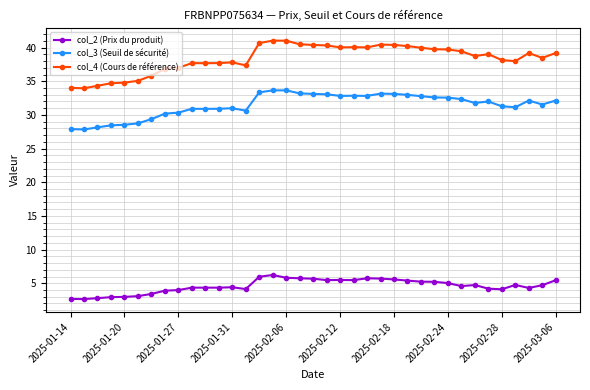

Does the chart have visible grid lines?

Yes